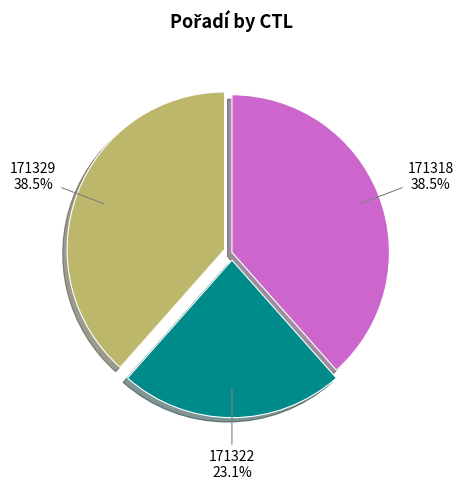

What percentage is the 171322 slice, to the nearest percent?

23%